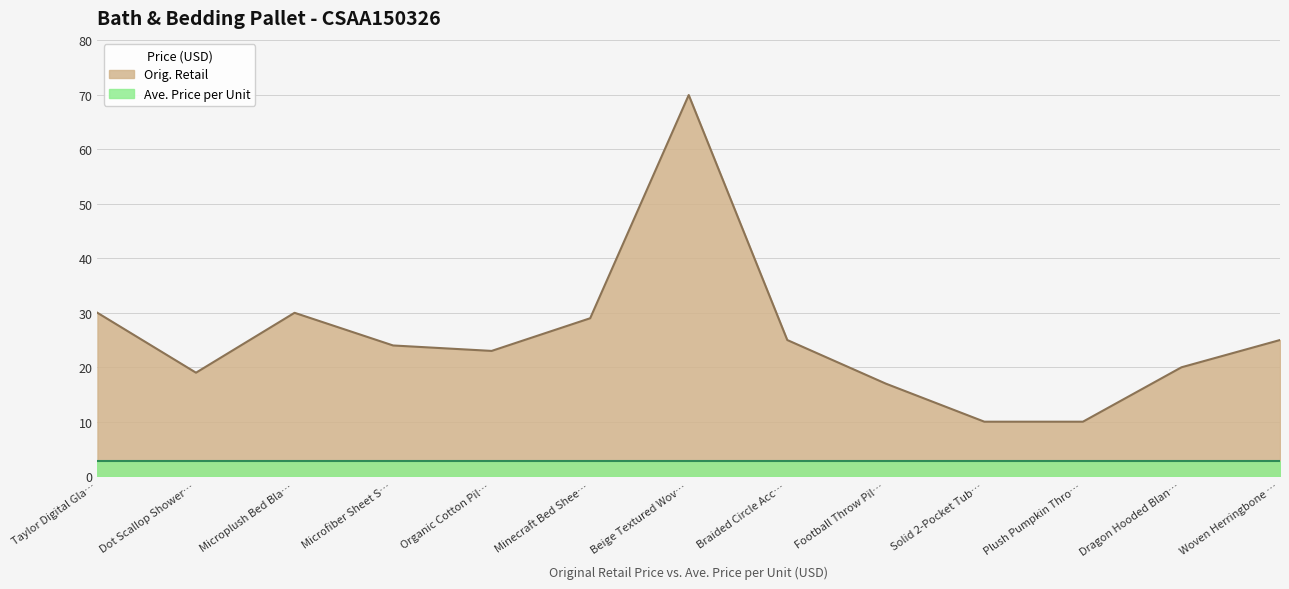

How many values exceed 23?

7